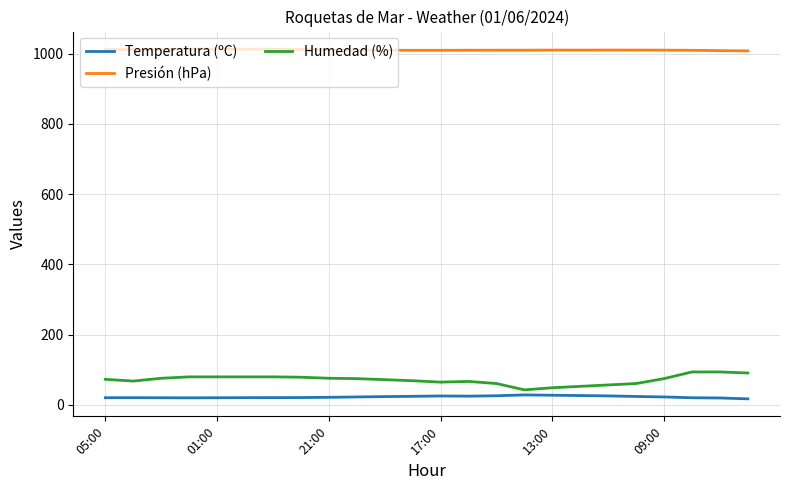

Which series has the largest range (max minus min)?

Humedad (%)